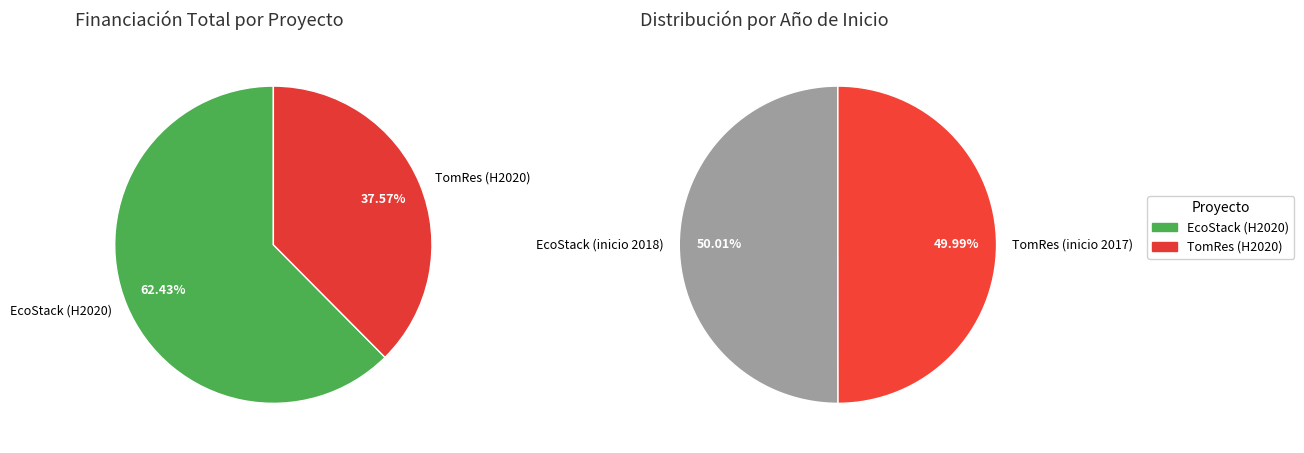

How many segments does this pie chart have?

2